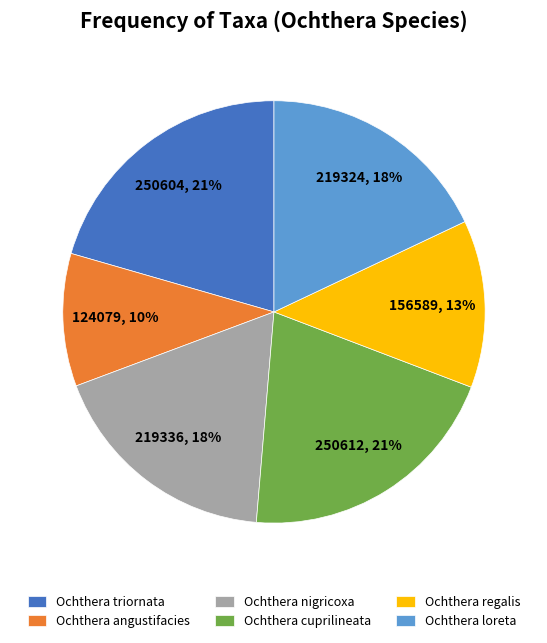

To the nearest percent, what is the average slice percentage?

17%